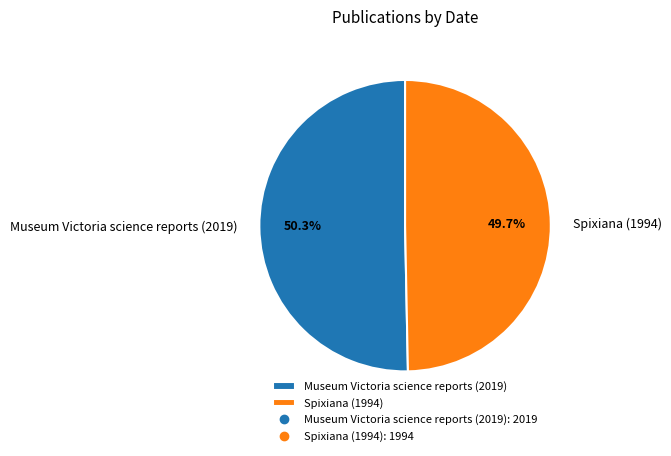

True or false: Spixiana (1994) accounts for 56% of the total.

False